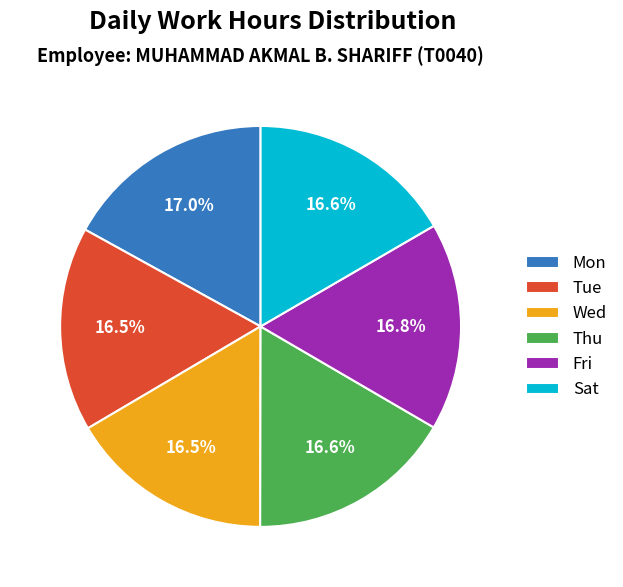

What is the ratio of the value at Sat to the value at Wed?

1.0